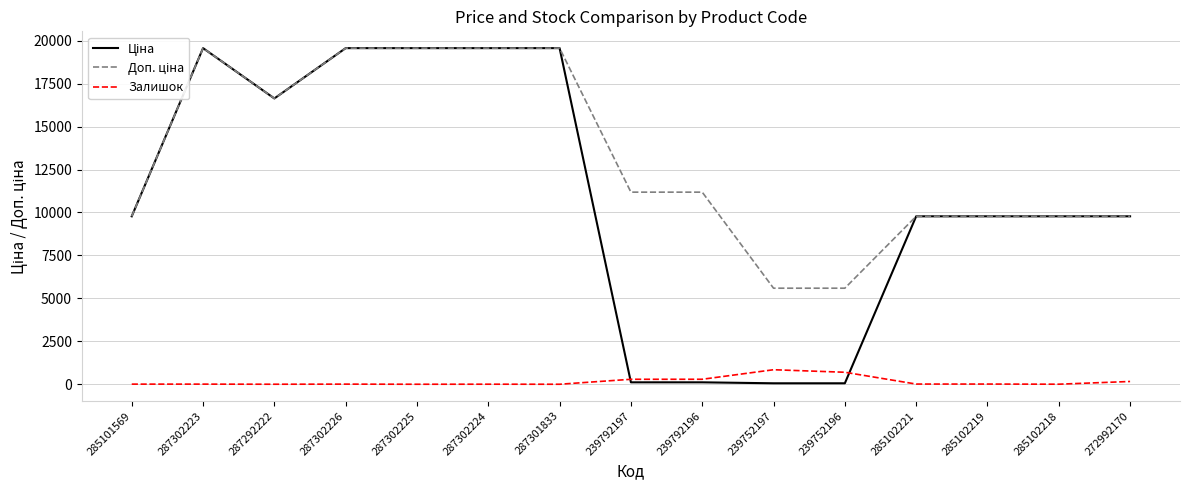

True or false: Залишок has a value of 161.0 at 272992170.

True